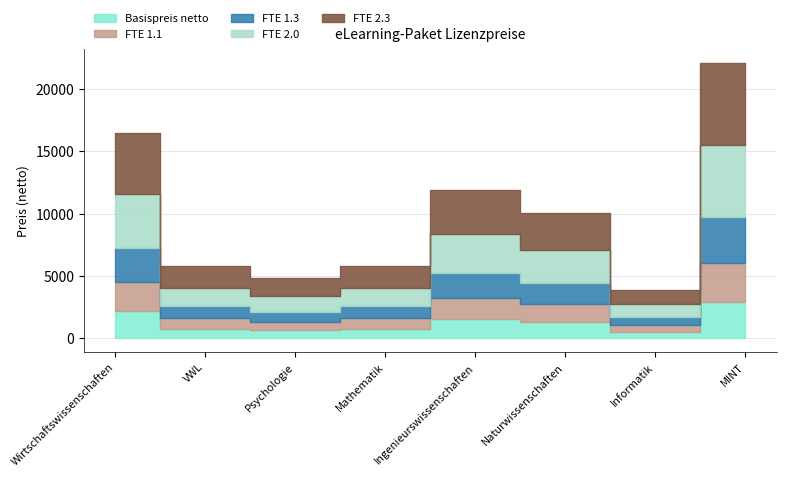

Is it true that FTE 1.1 equals 5356.7 at MINT?

False